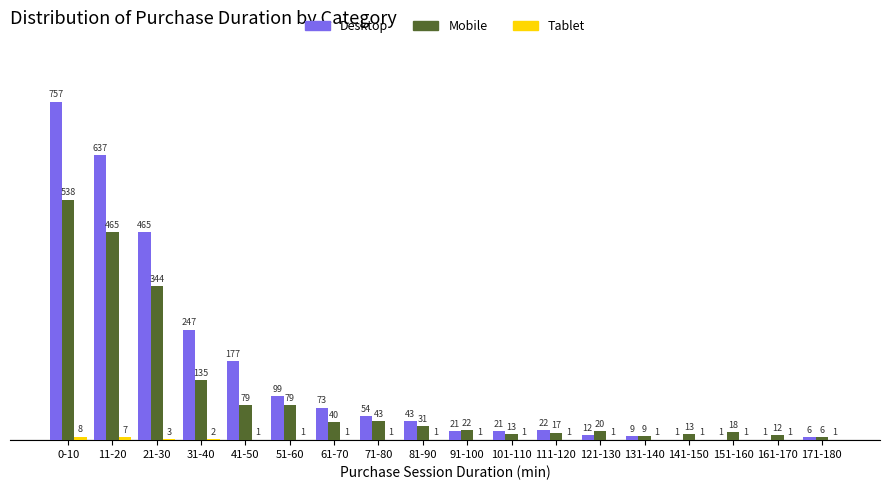

Which label corresponds to the largest value in the chart?

0-10